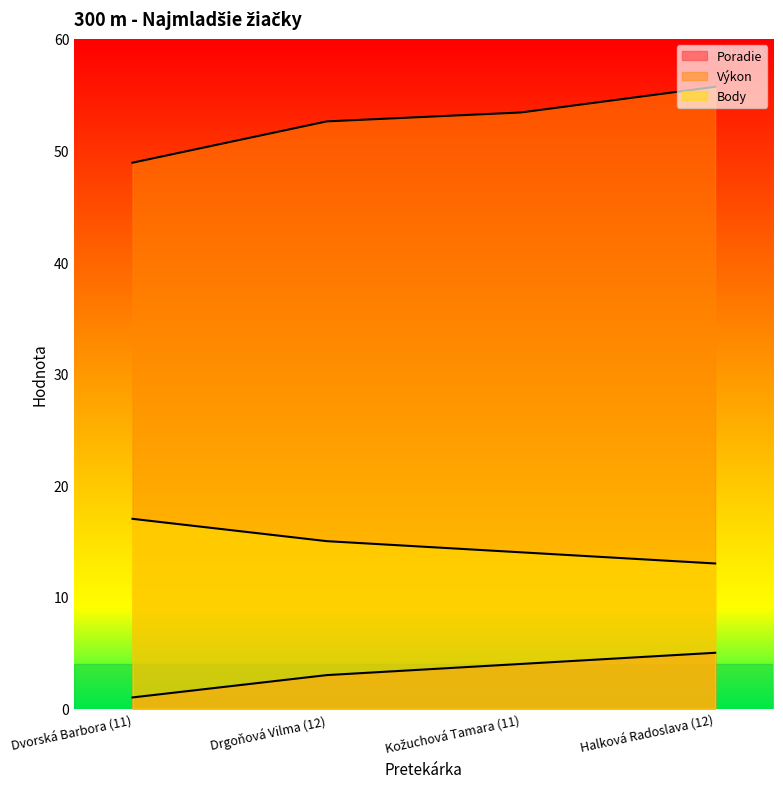

At Dvorská Barbora (11), list the series in order from largest to smallest.

Výkon, Body, Poradie